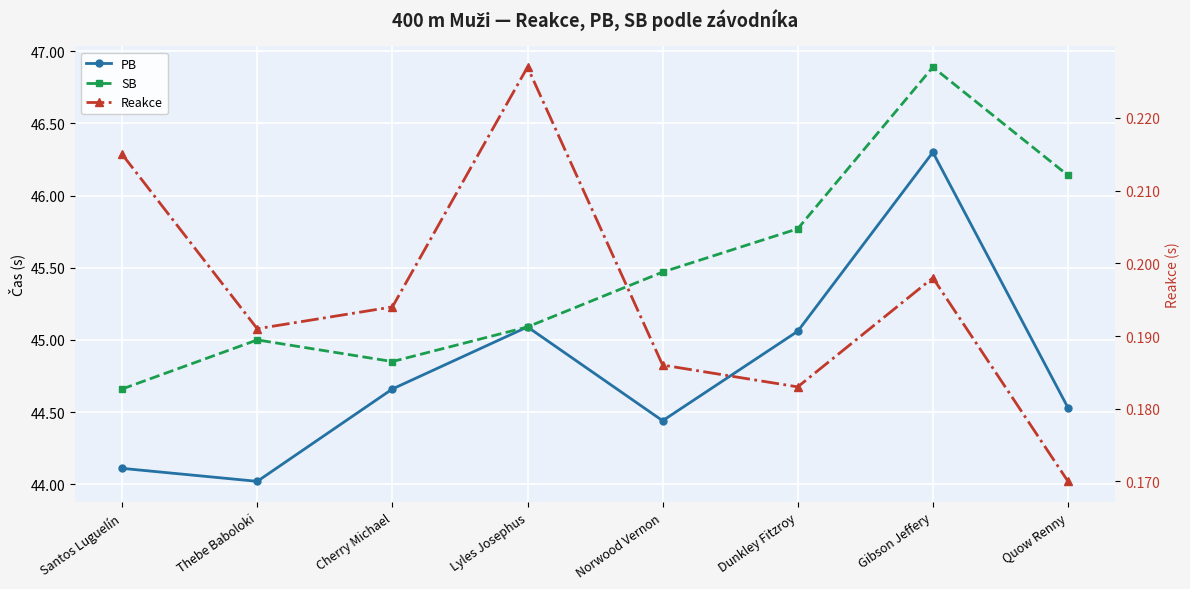

Is the value of PB at Gibson Jeffery greater than the value of SB at Cherry Michael?

Yes